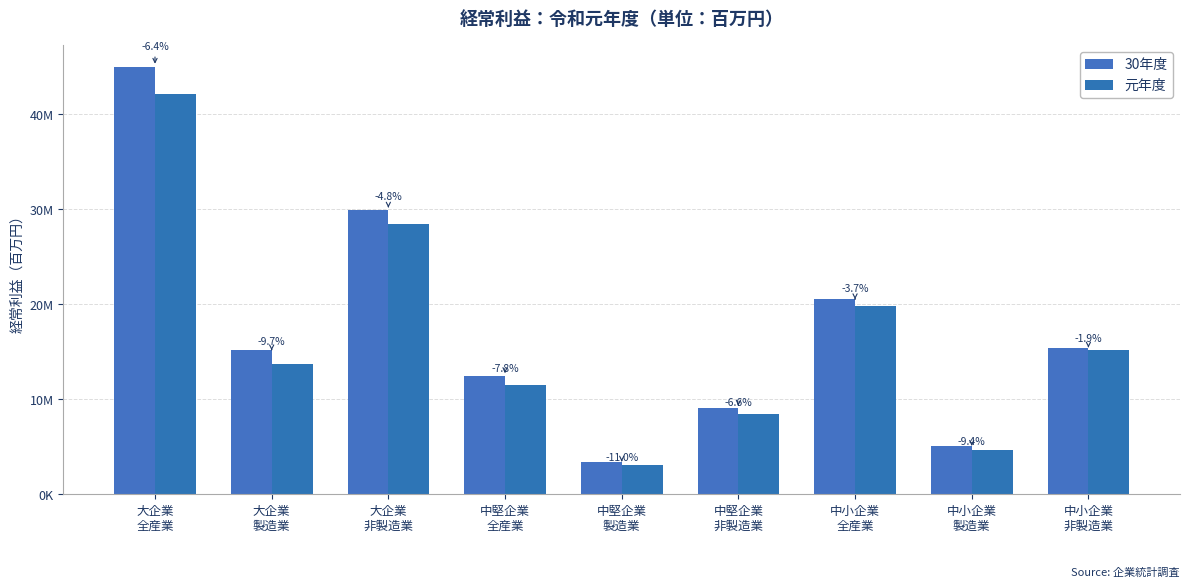

What is the difference between the 元年度 values at 中堅企業
全産業 and 中小企業
非製造業?

3666218